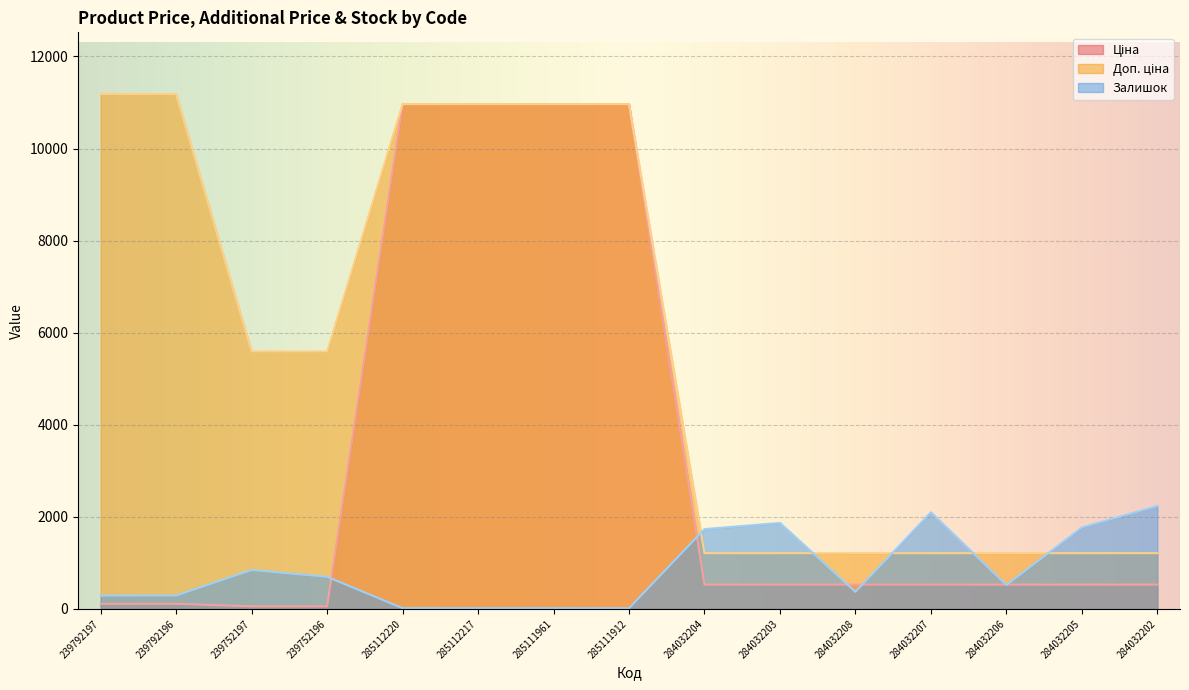

What is the total value across all series at 284032208?

2109.9